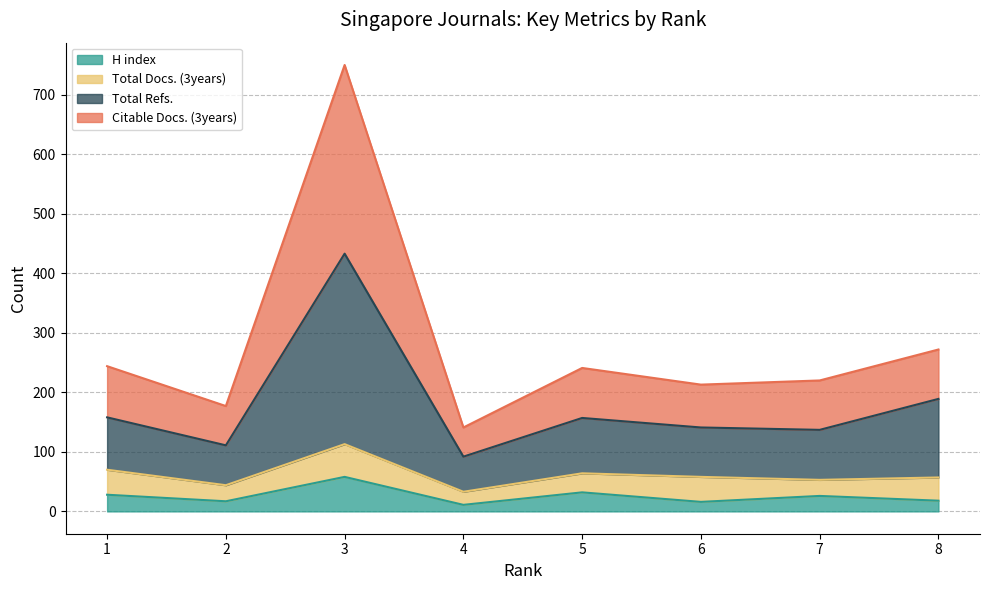

Is the value of Total Refs. at 5 greater than the value of H index at 8?

Yes